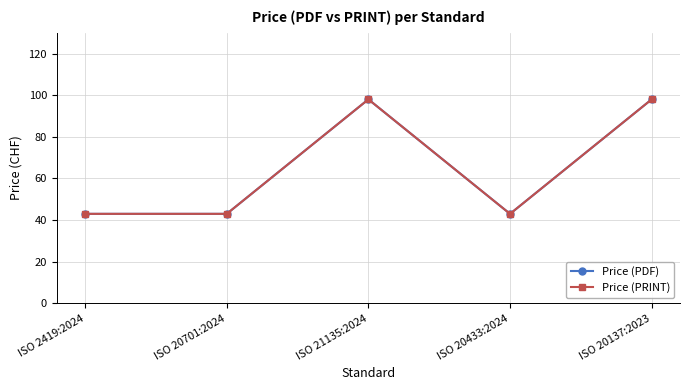

Does the chart have visible grid lines?

Yes